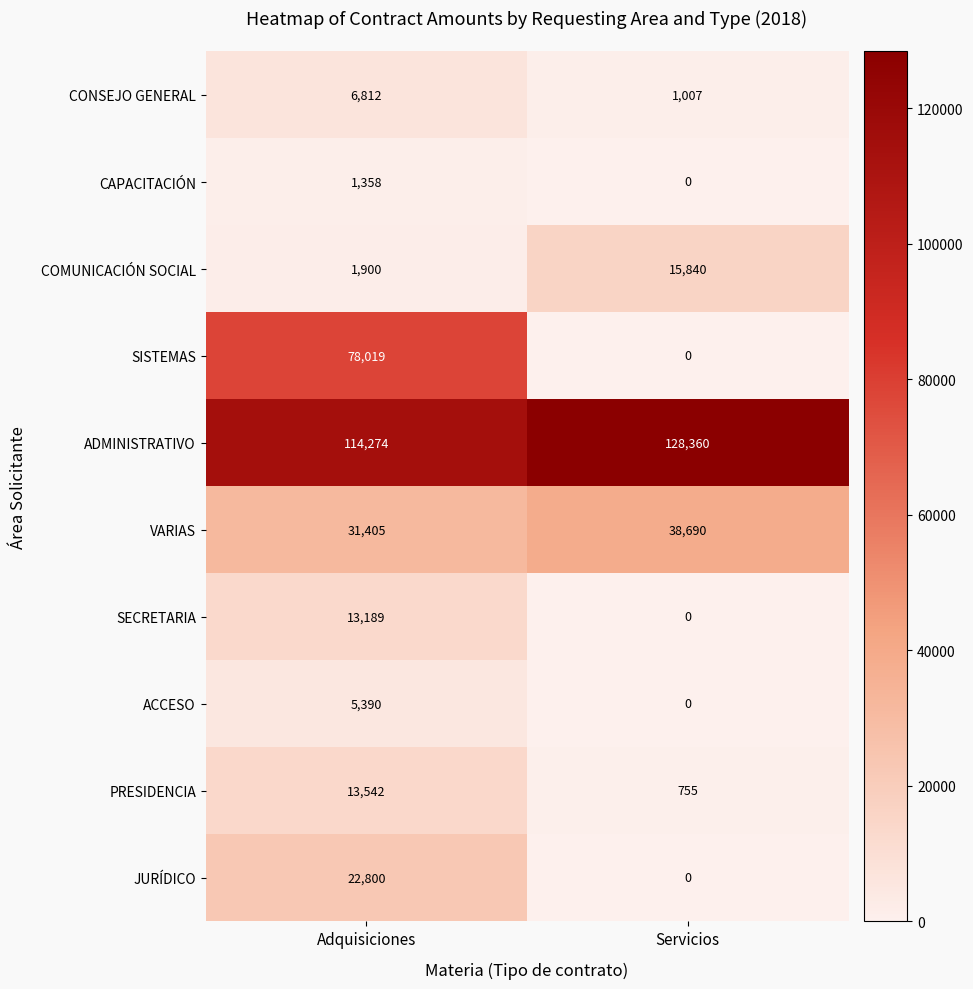

What is the difference between the CONSEJO GENERAL values at Adquisiciones and Servicios?

5805